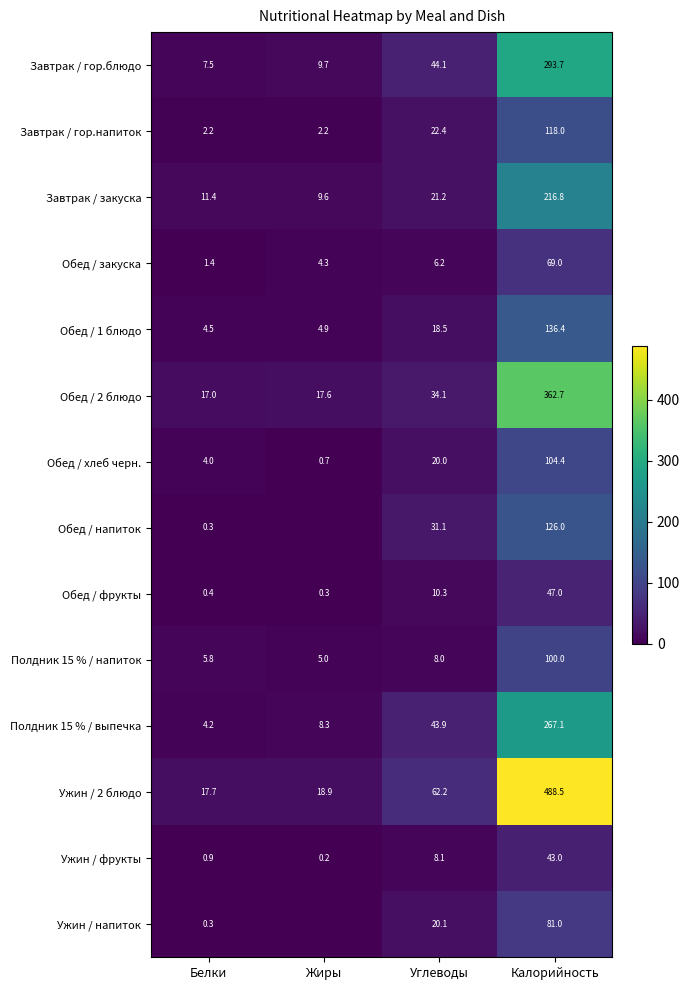

What is the total value across all series at Белки?

77.6